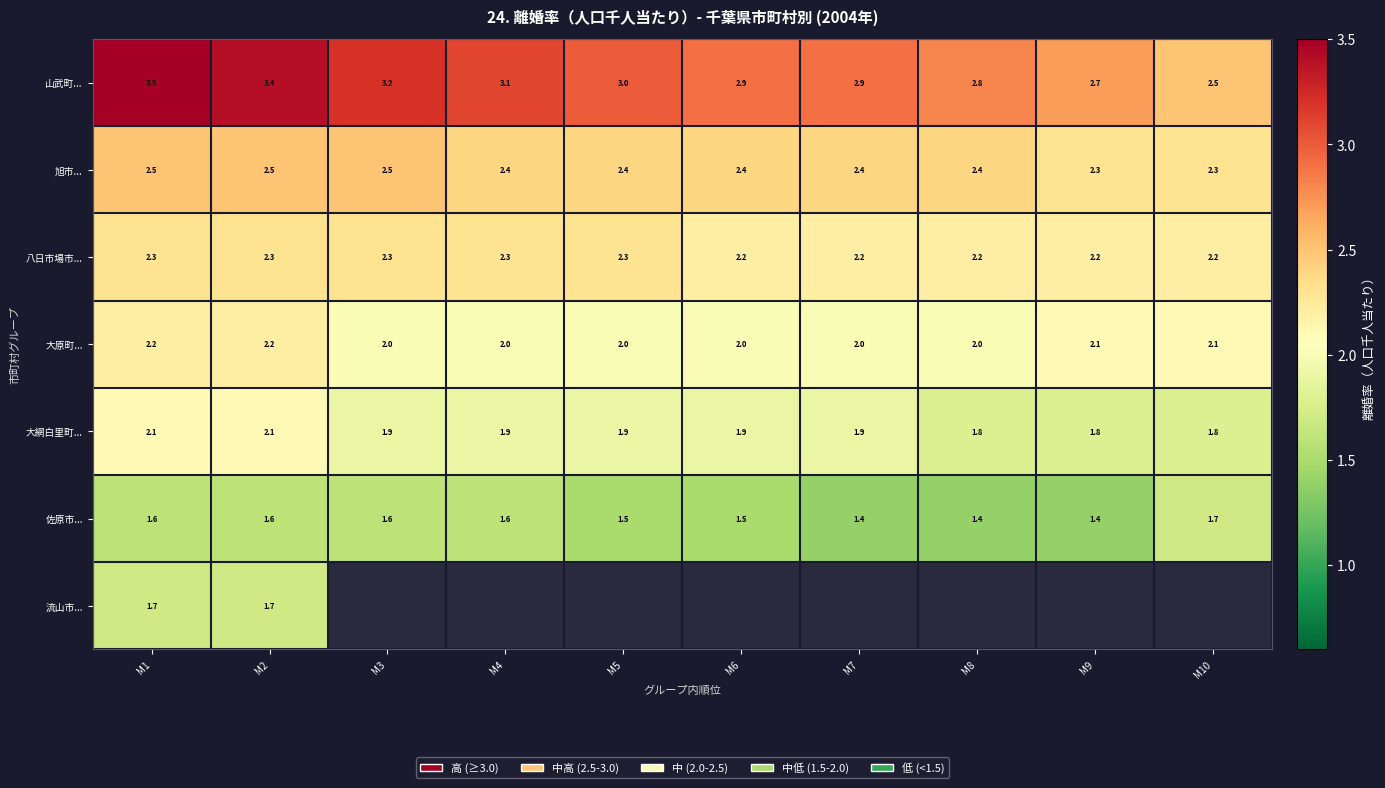

Which category has the highest value in the 佐原市... series?

M10